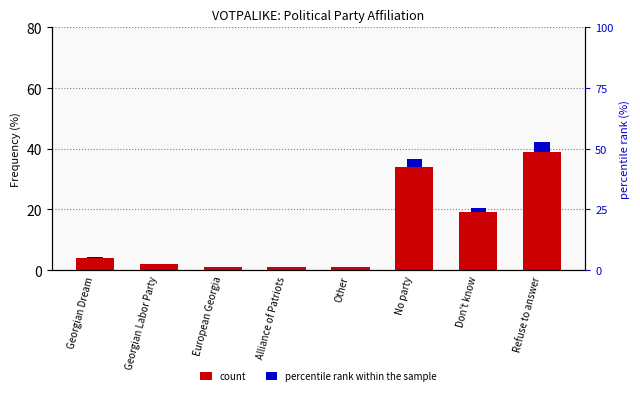

The value of count at Alliance of Patriots is 1.0. True or false?

True